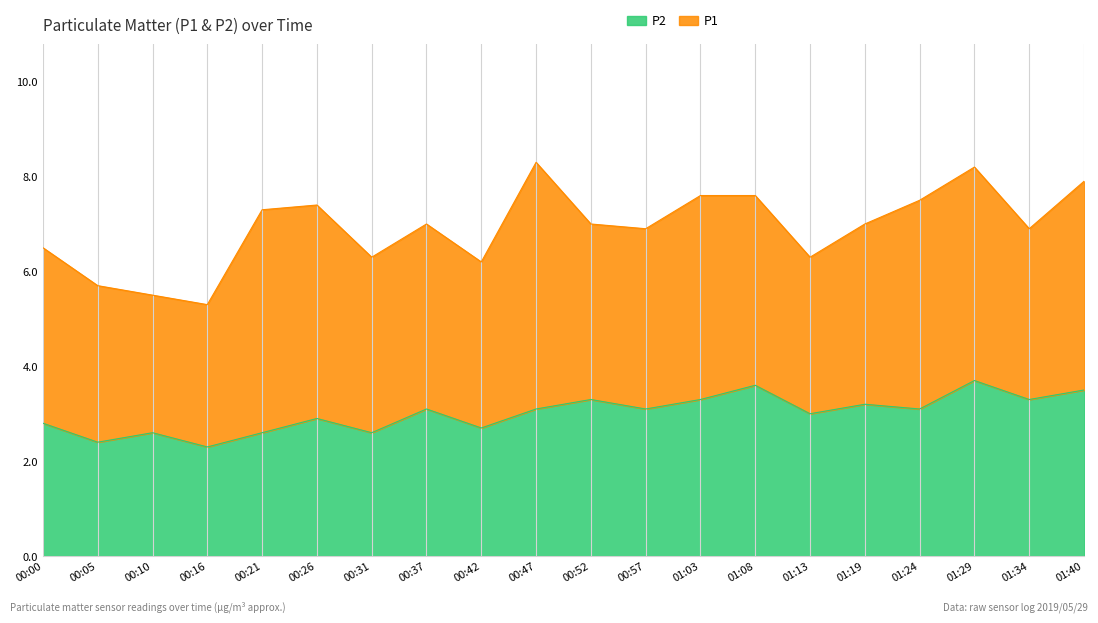

Count the number of categories in the chart.

20